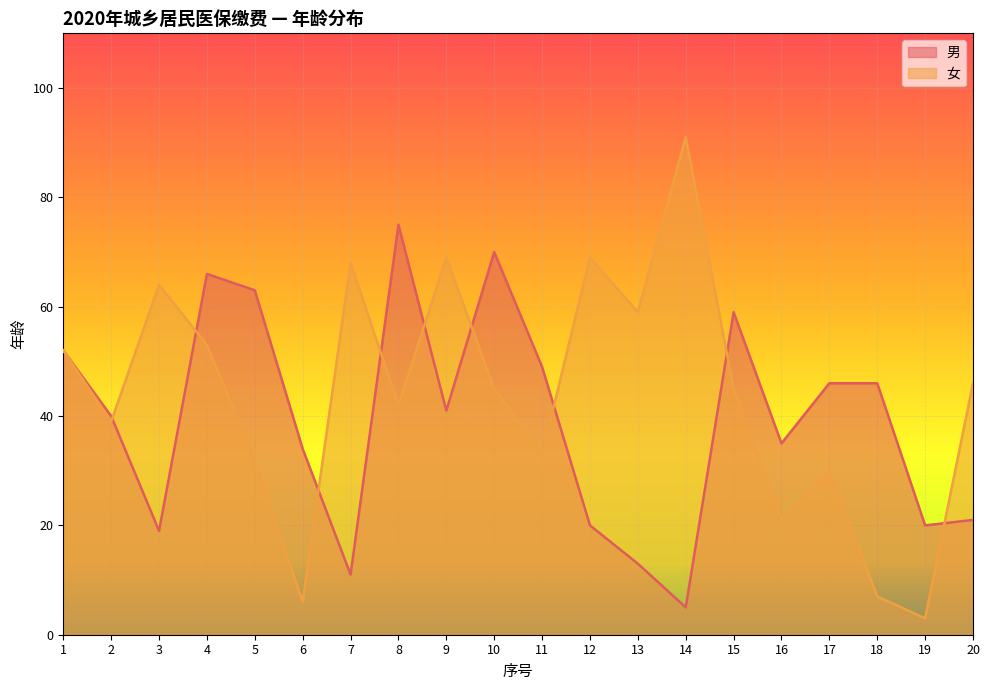

After their last crossing, which series has the higher values: 男 or 女?

女